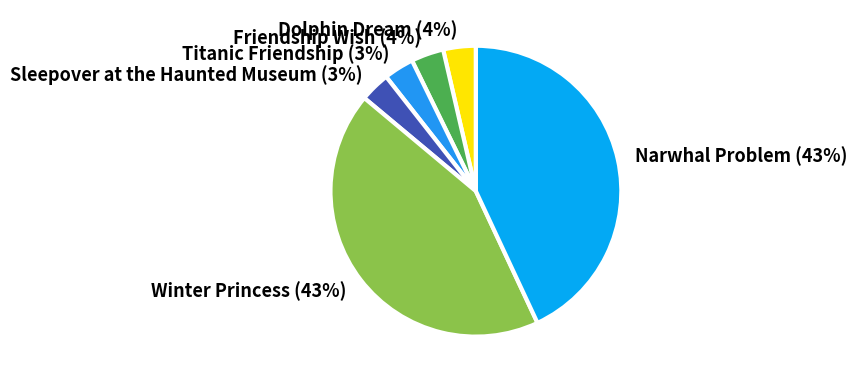

How many slices are in this pie chart?

6